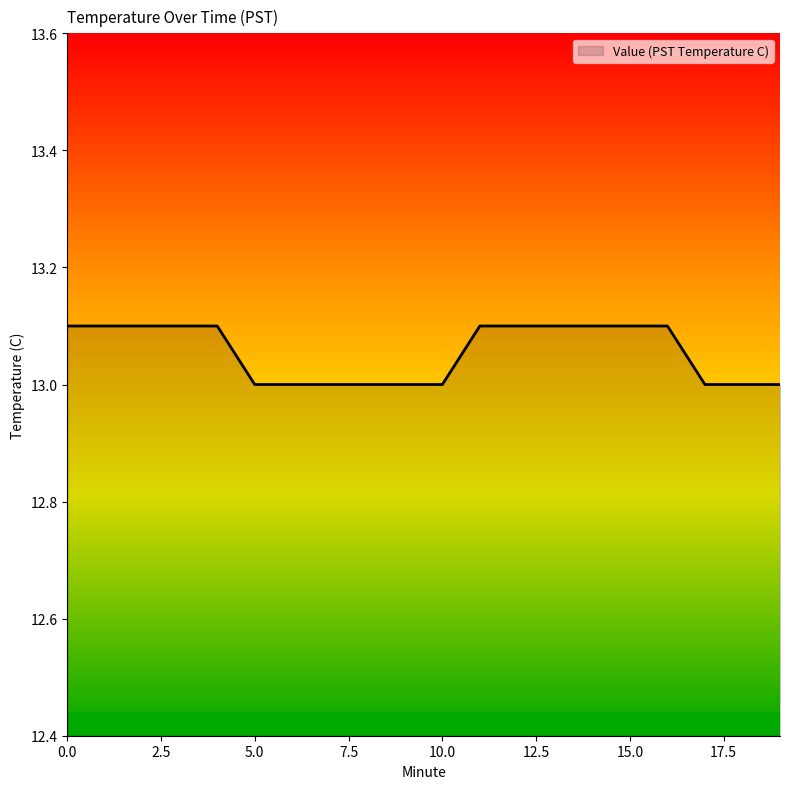

How many values are between 13 and 14?

20